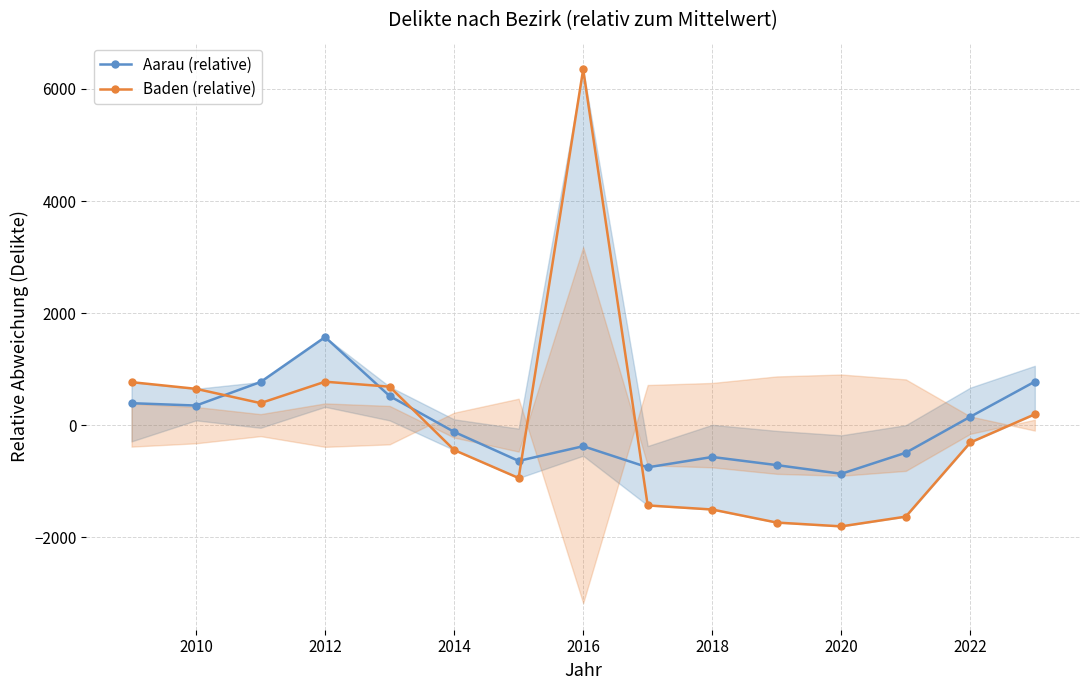

What are all the series names shown in the legend?

Aarau (relative), Baden (relative)